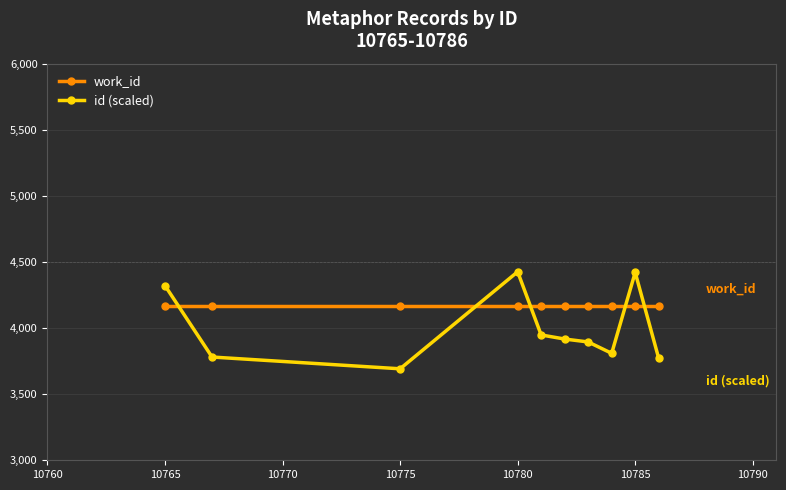

How many times do work_id and id (scaled) cross each other?

5